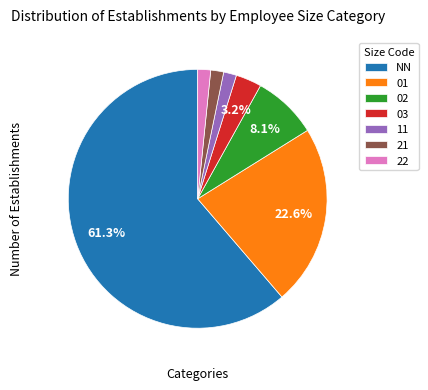

Does any single category account for the majority?

Yes